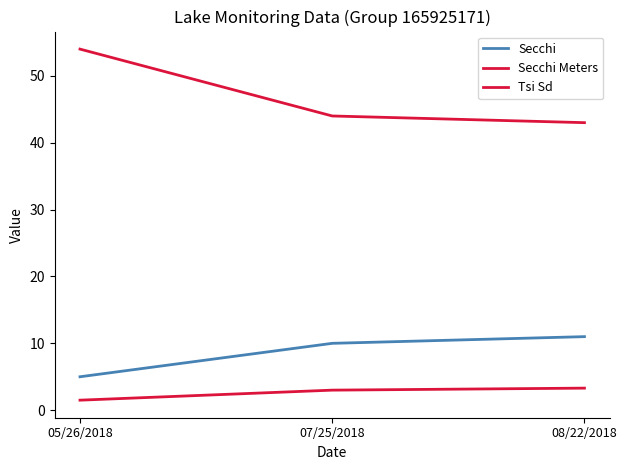

Reading right to left, extract all data points from this chart.

Secchi: 11.0	10.0	5.0
Secchi Meters: 3.3	3.0	1.5
Tsi Sd: 43.0	44.0	54.0